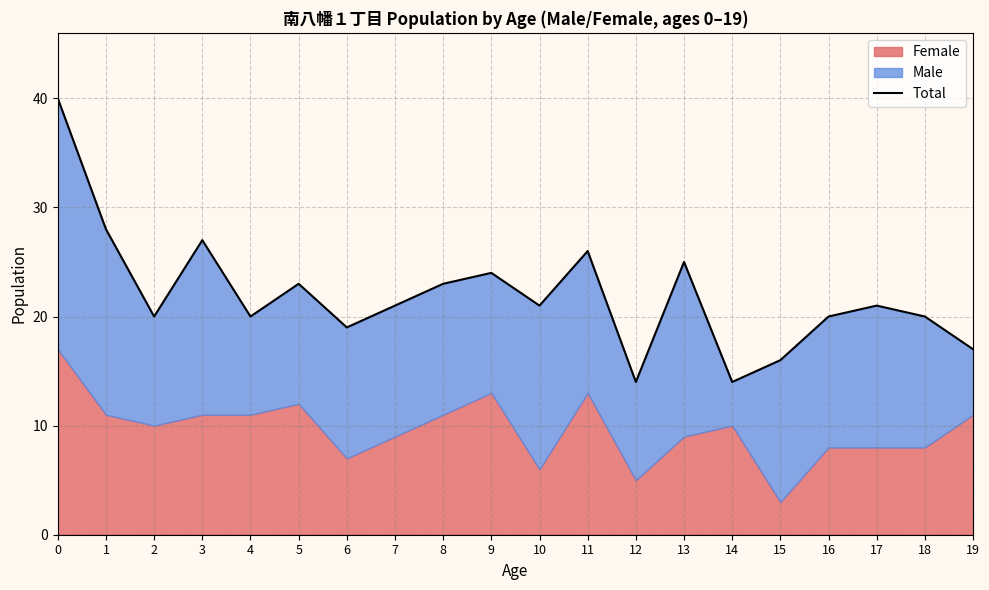

What is the sum of the values at 1 and 3?

55